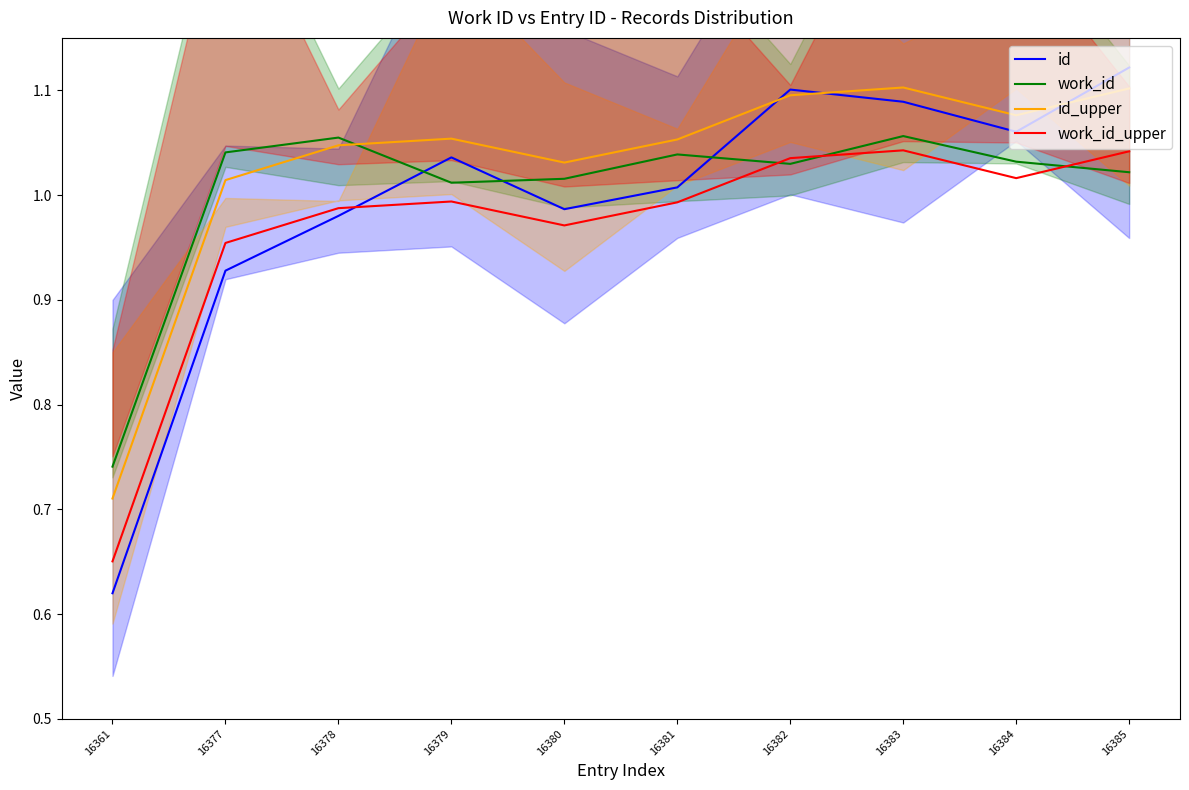

What are all the series names shown in the legend?

id, work_id, id_upper, work_id_upper